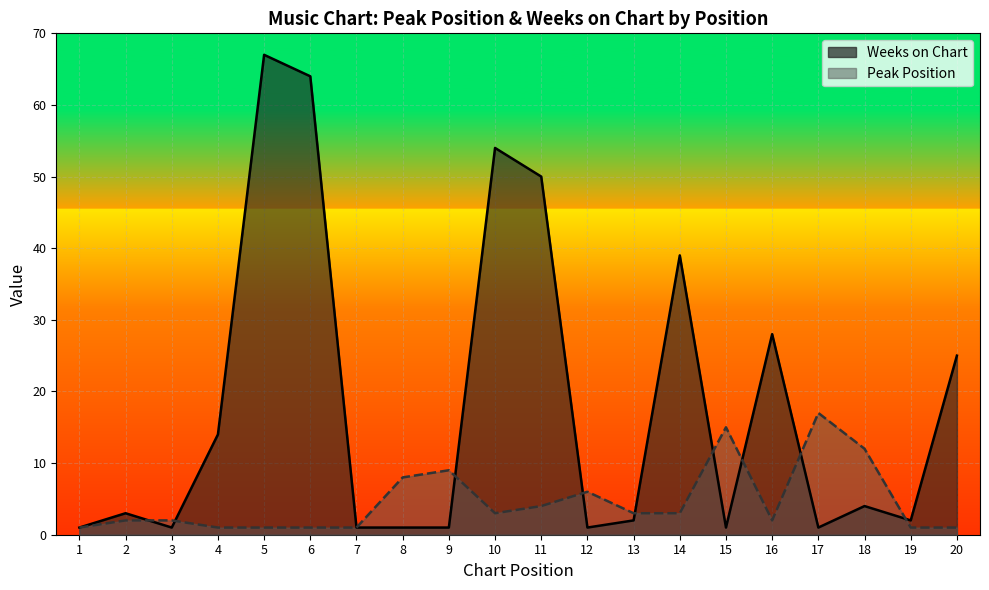

What is the value of the Peak Position point at the 14th from the left?

3